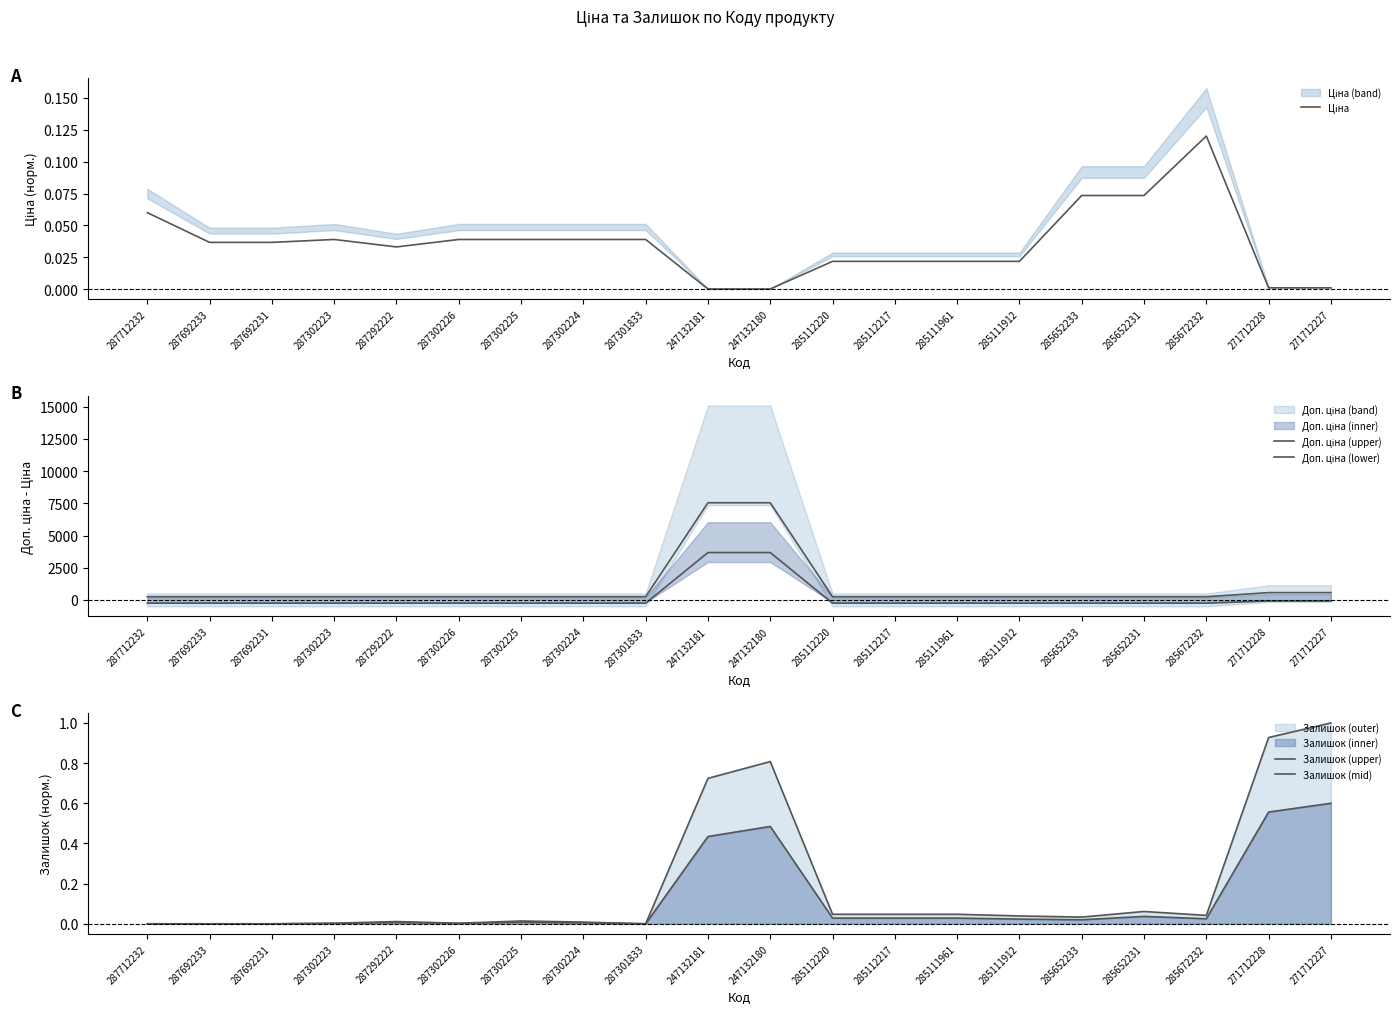

True or false: Залишок (upper) and Доп. ціна (lower) cross at least once.

True